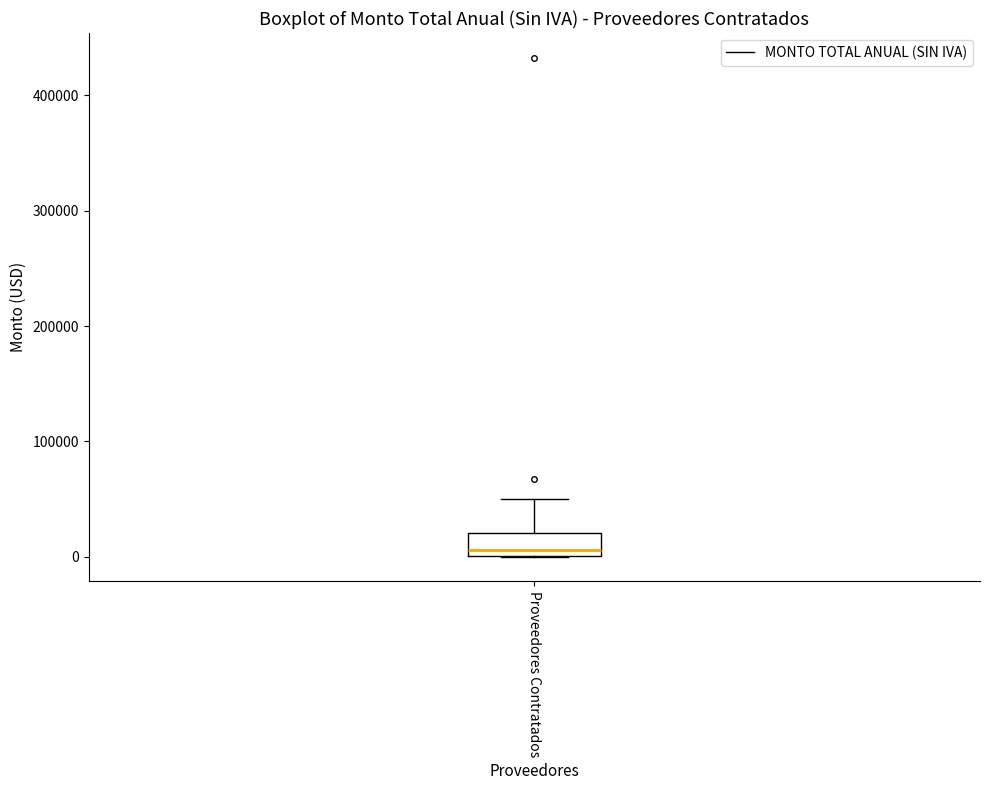

Read this box plot against the y-axis: the position of the median line, the range covered by the box, and the ends of both whiskers. The values are not printed on the chart, so give them approximately, as read against the axis.

median 10000, box 0 to 20000, whiskers 0 to 50000